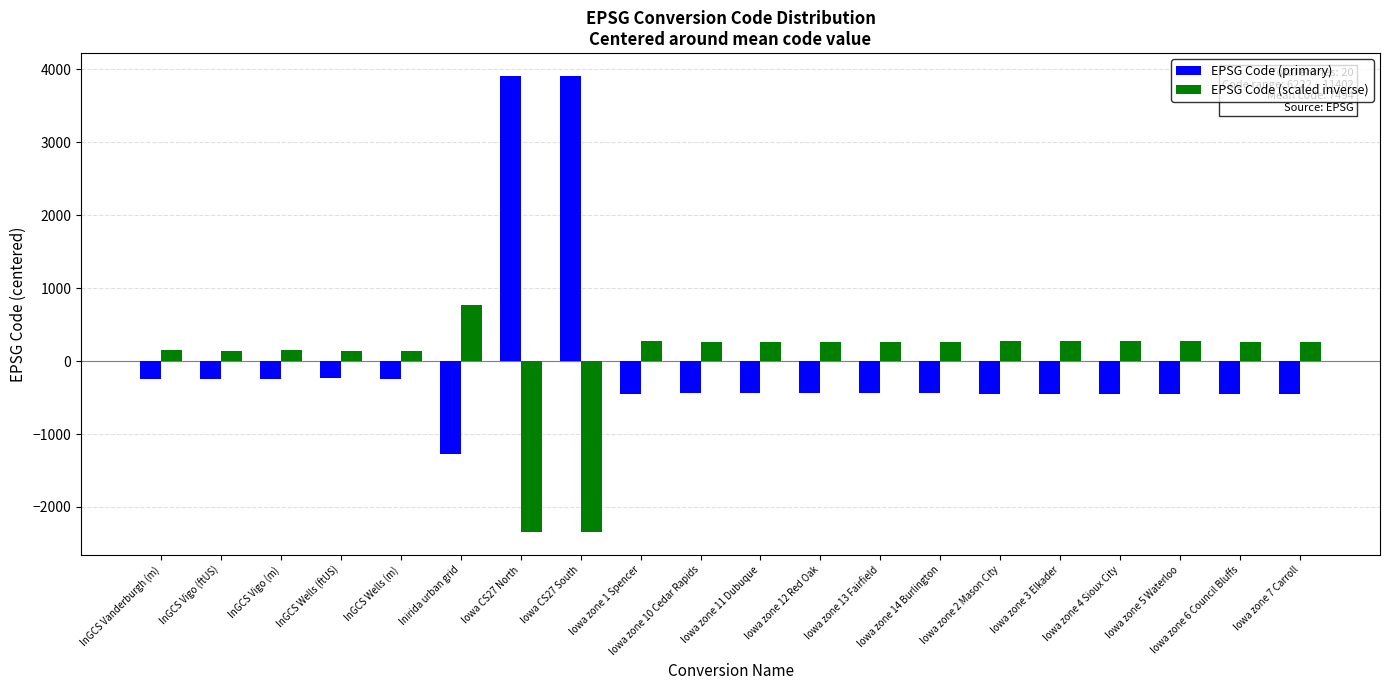

The value of EPSG Code (scaled inverse) at Iowa zone 5 Waterloo is 268.4. True or false?

True